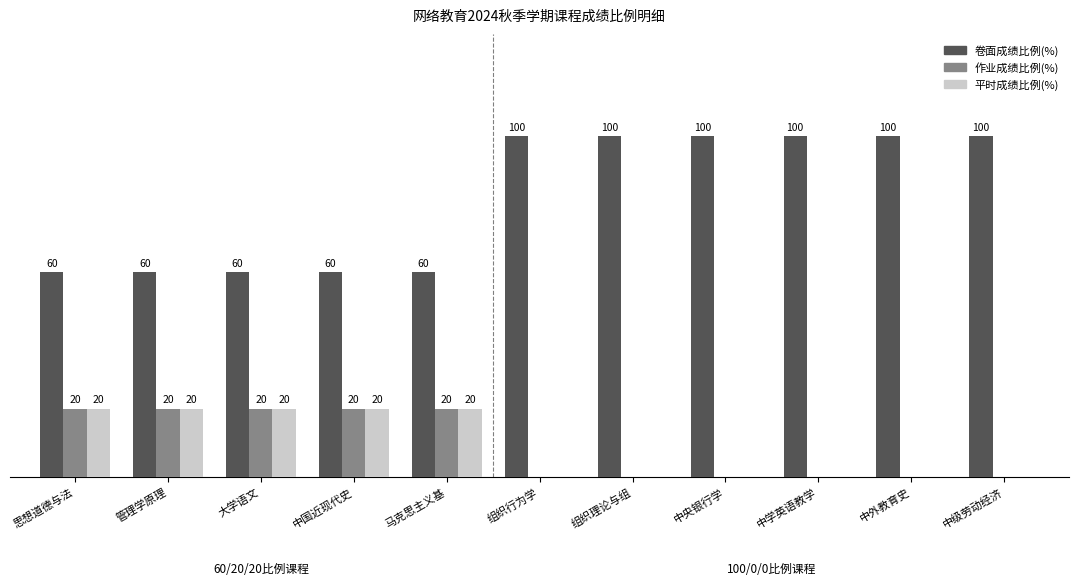

Which series changed the most between 管理学原理 and 中学英语教学?

卷面成绩比例(%)